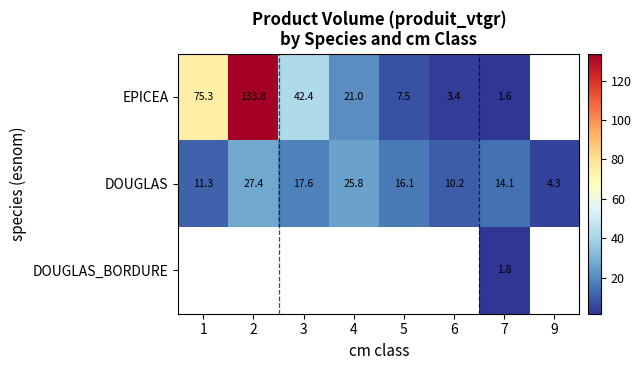

Which series has the widest spread of values?

EPICEA